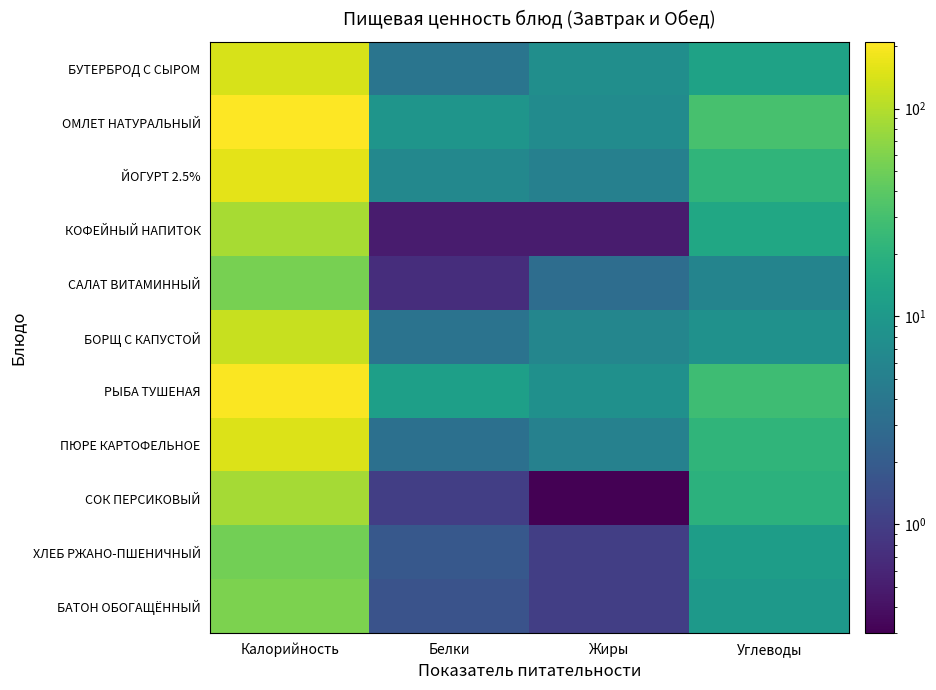

At which category is the sum across all series the highest?

Калорийность